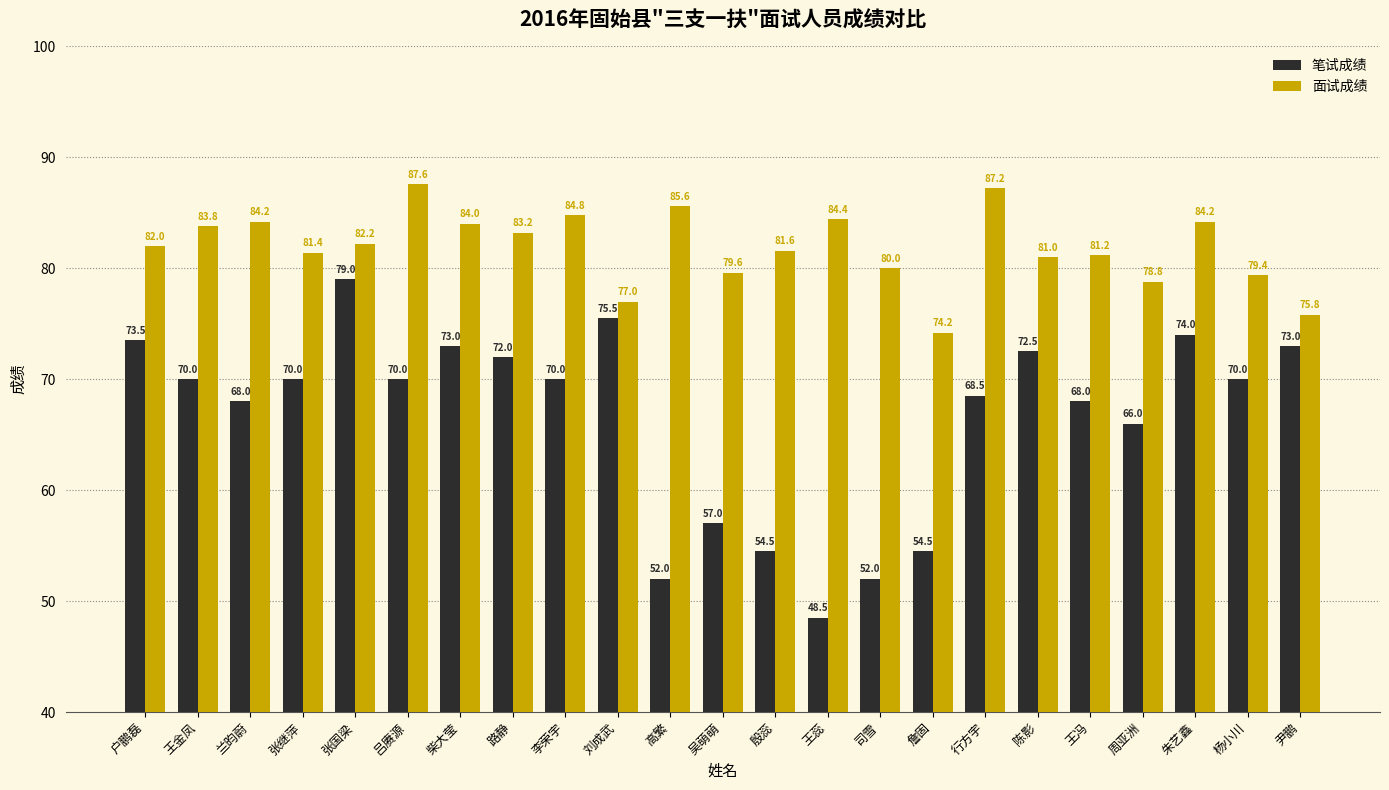

Rank the series by their maximum value, from lowest to highest.

笔试成绩, 面试成绩